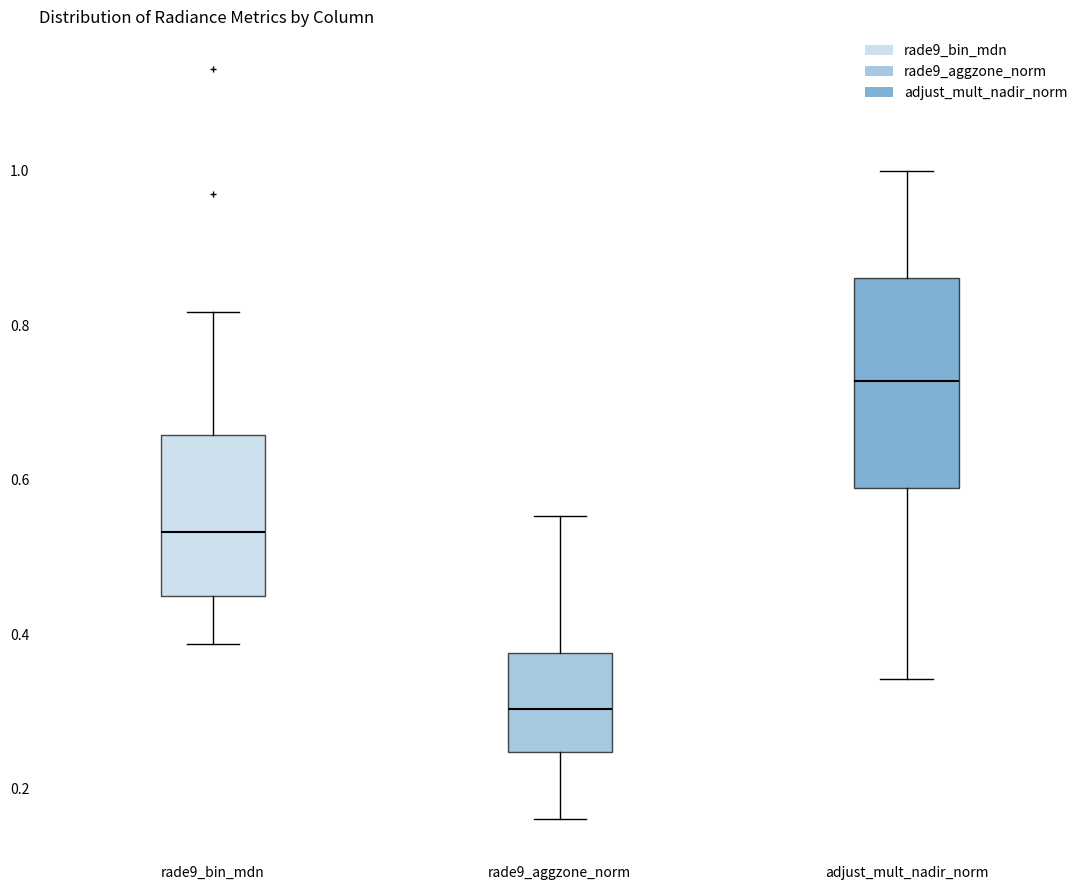

Where does the upper whisker of the box for rade9_bin_mdn end on the y-axis? The values are not printed on the chart, so give them approximately, as read against the axis.

0.82